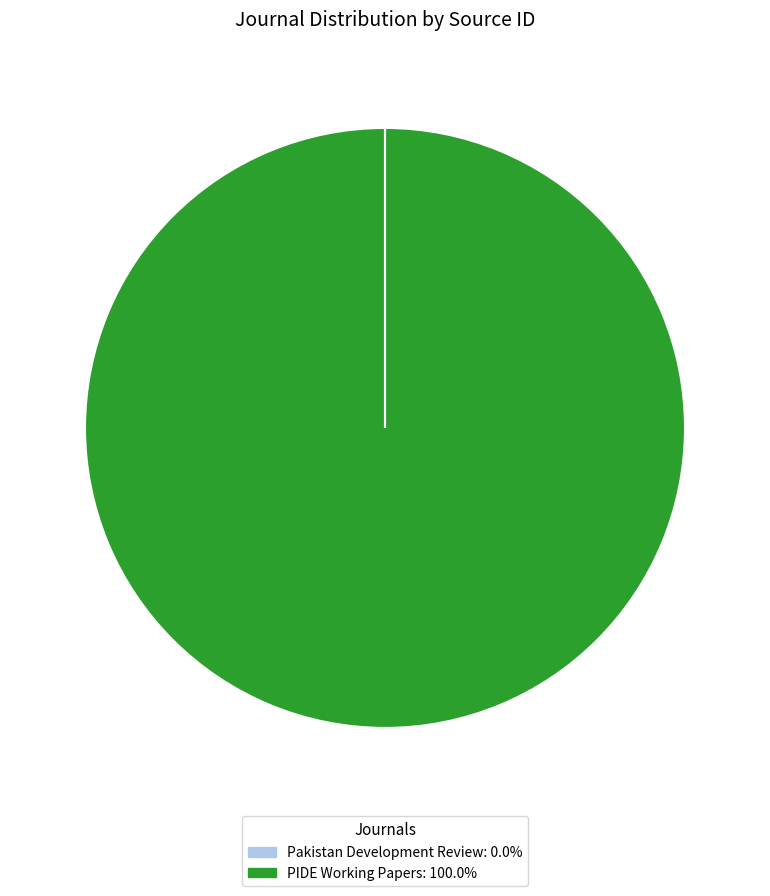

Which slice represents more than half of the pie?

PIDE Working Papers